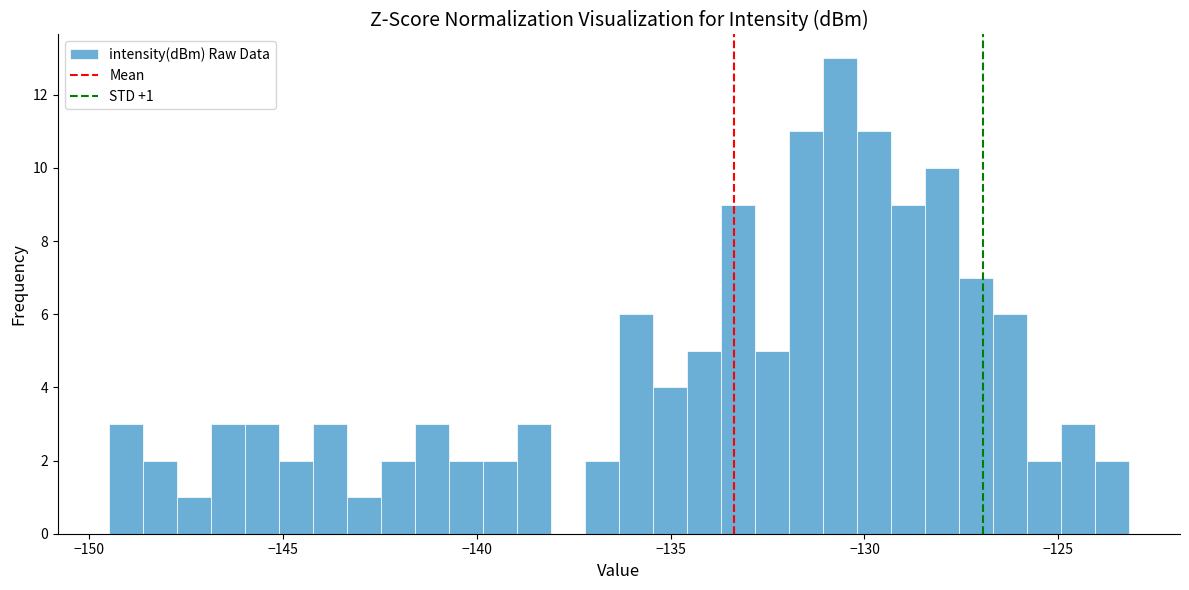

Around what value on the x-axis is the tallest bar? Give the approximate position of its centre, as read against the axis.

-130.5